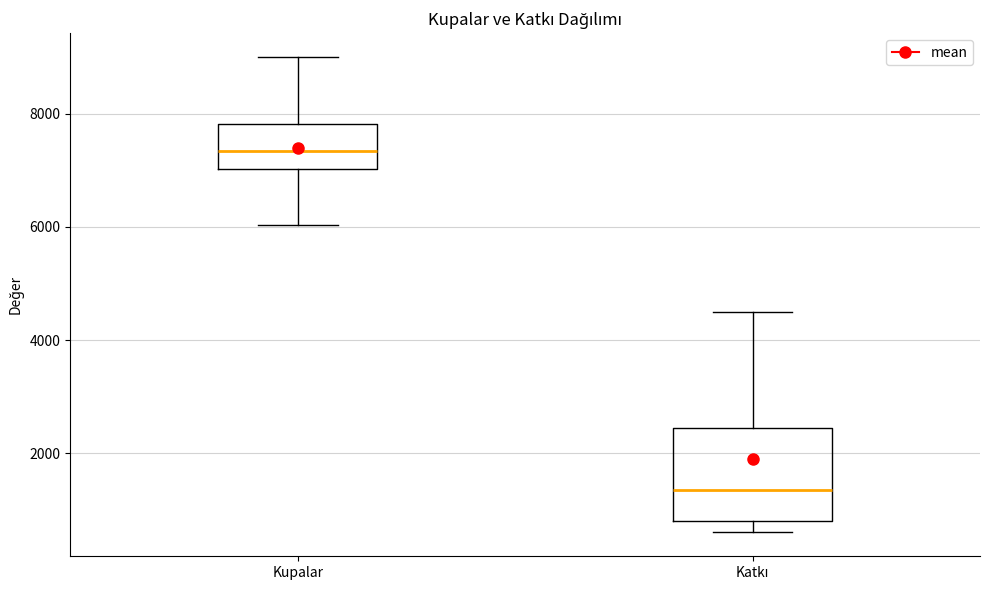

Reading left to right, transcribe this box plot: for each box, give where its median line is, the range the box spans, and where its two whiskers end, as read against the y-axis. The values are not printed on the chart, so give them approximately, as read against the axis.

Kupalar: median 7400, box 7000 to 7800, whiskers 6000 to 9000
Katkı: median 1400, box 800 to 2400, whiskers 600 to 4600